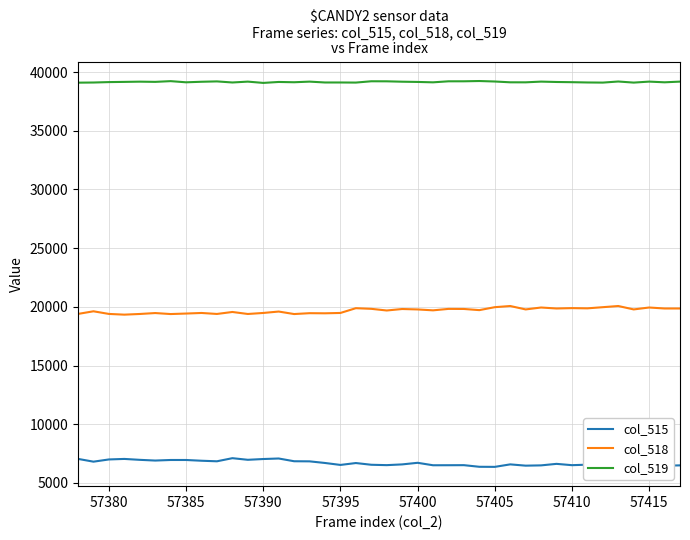

Is this an area chart (filled region under the line)?

No